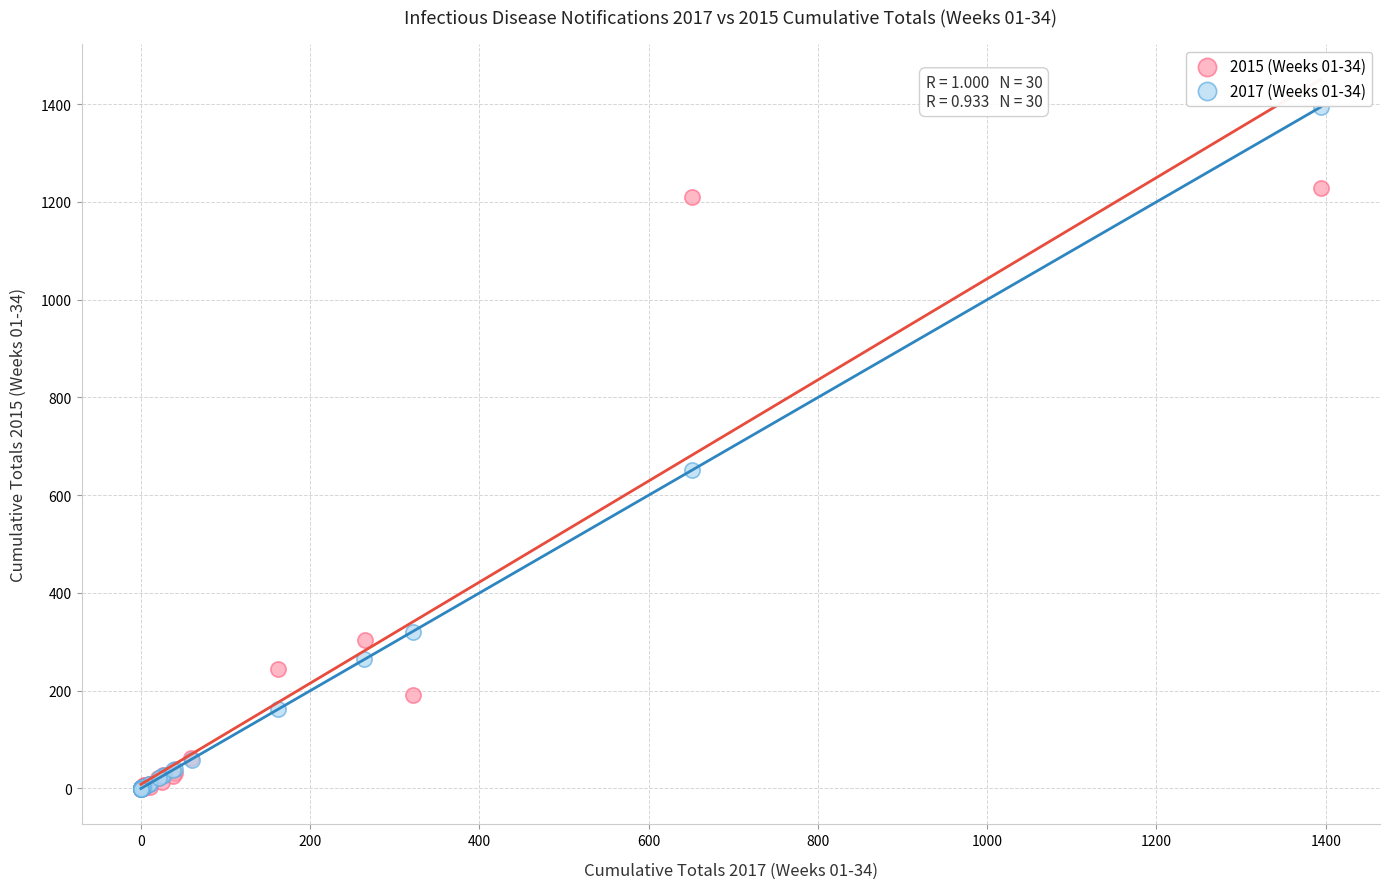

Which series contains the highest Y value?

2017 (Weeks 01-34)